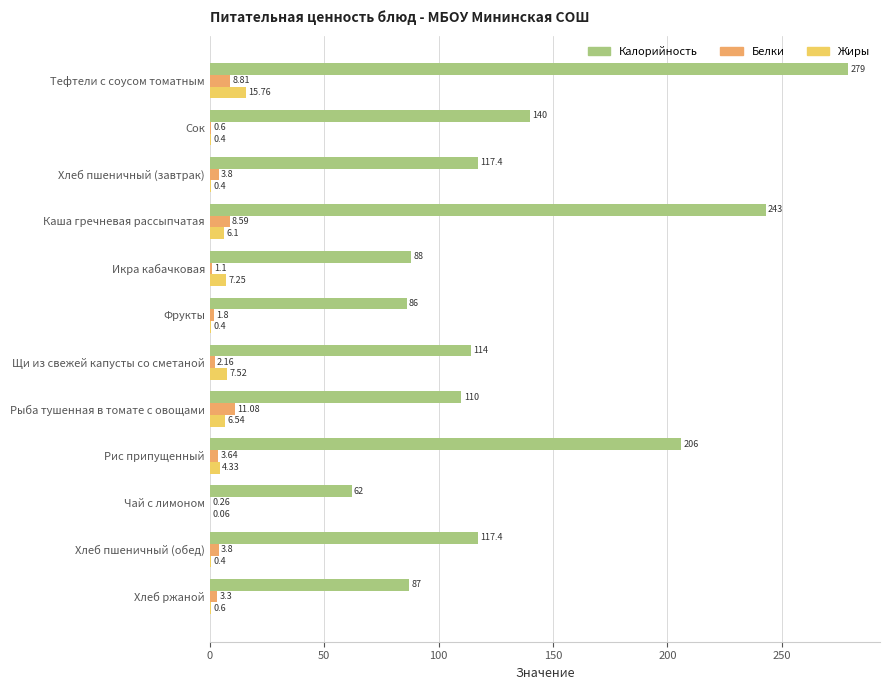

Which series changed the most between Хлеб пшеничный (завтрак) and Икра кабачковая?

Калорийность